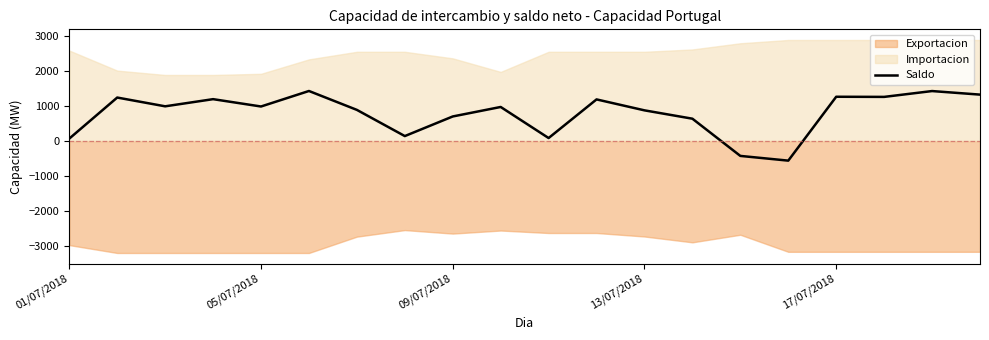

How many values are above zero?

18